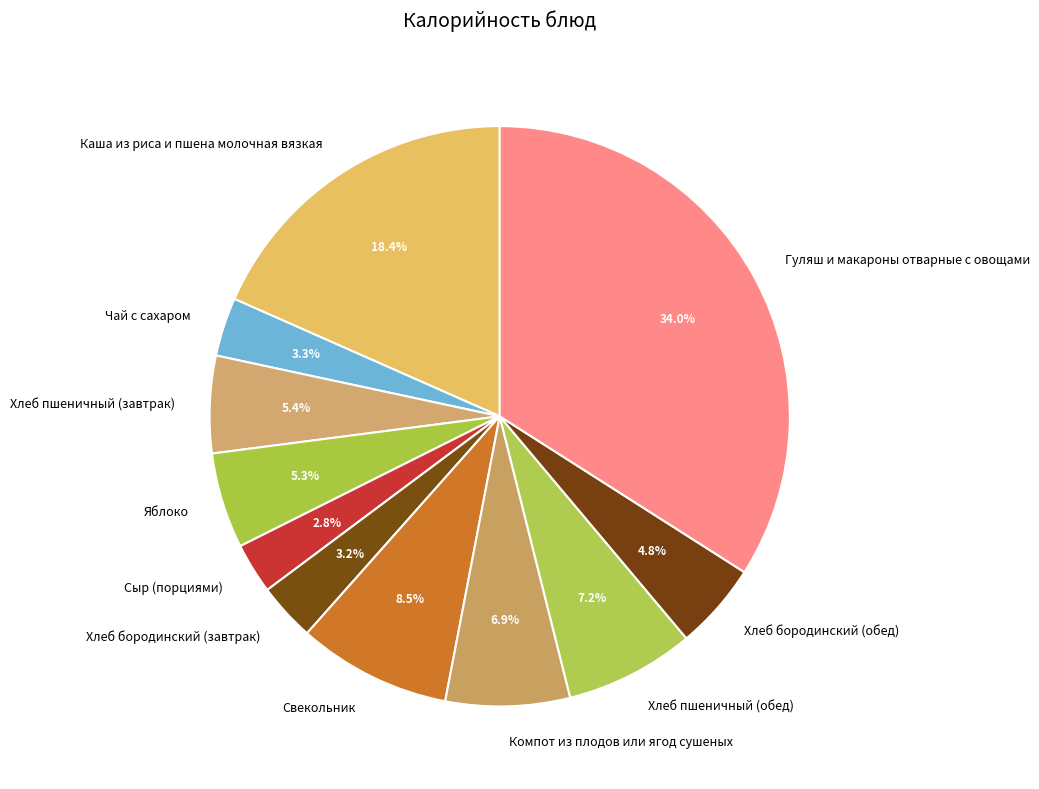

Which has a higher value, Каша из риса и пшена молочная вязкая or Гуляш и макароны отварные с овощами?

Гуляш и макароны отварные с овощами